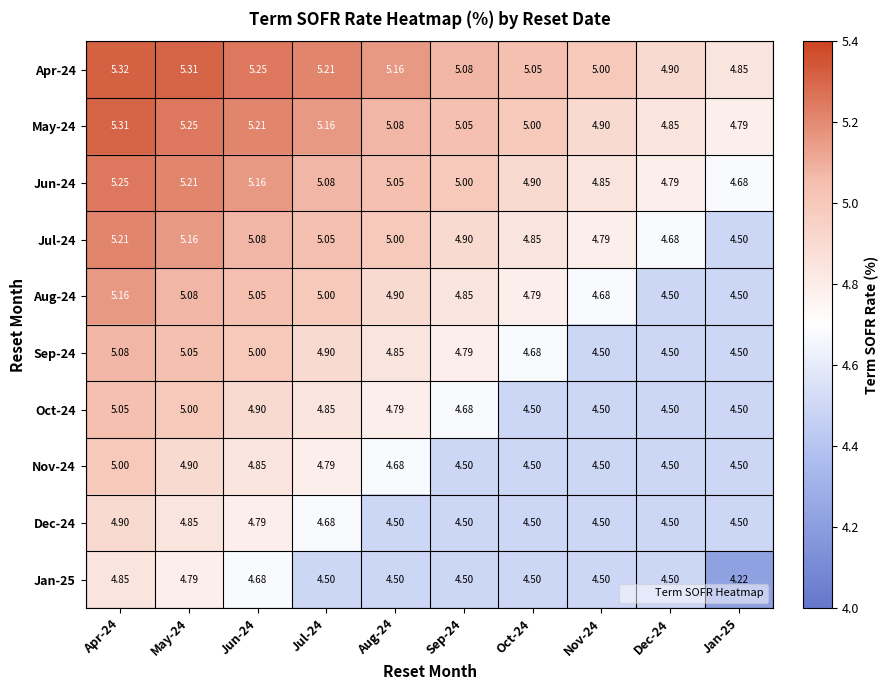

Which series has the largest total across all categories?

Apr-24